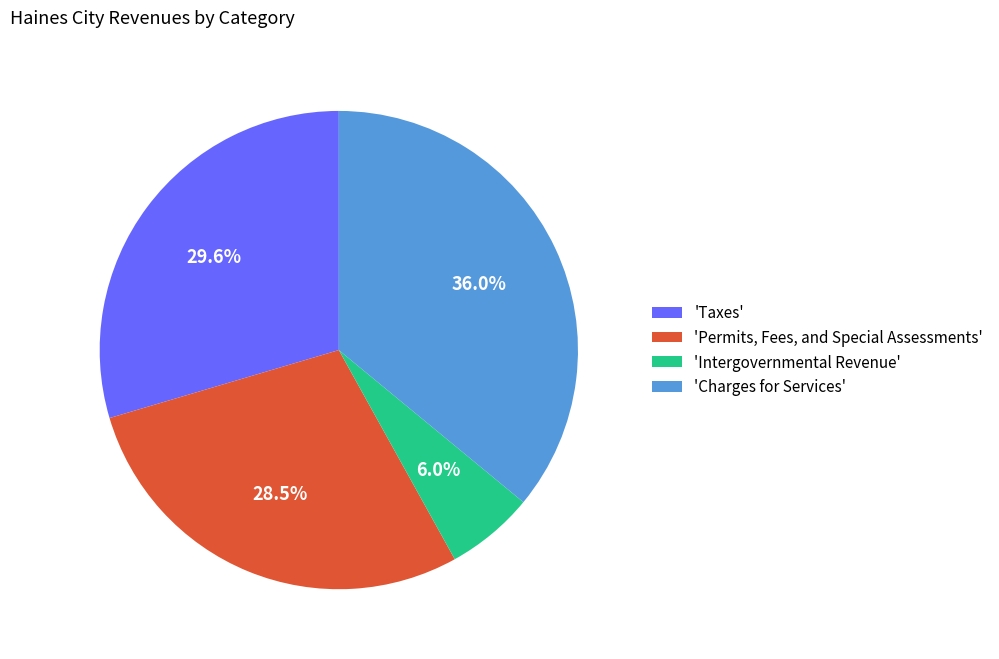

Which category has the biggest portion of the pie?

'Charges for Services'